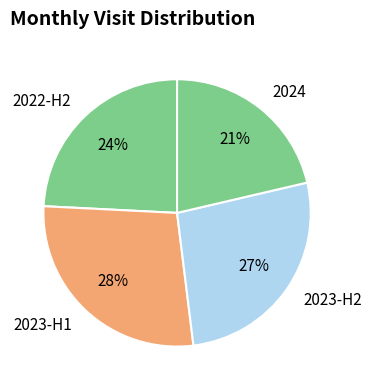

Rank the categories by value from lowest to highest.

2024, 2022-H2, 2023-H2, 2023-H1